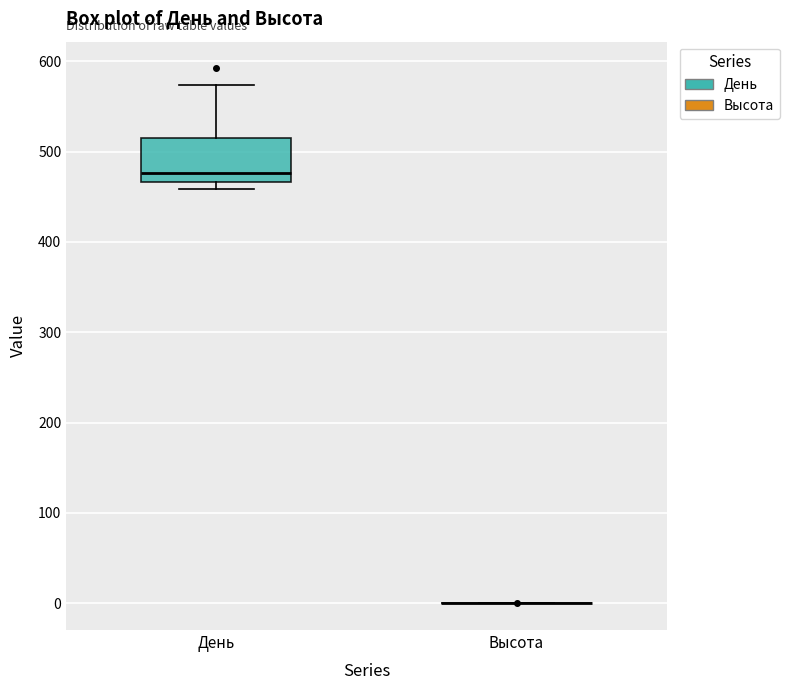

Reading left to right, transcribe this box plot: for each box, give where its median line is, the range the box spans, and where its two whiskers end, as read against the y-axis. The values are not printed on the chart, so give them approximately, as read against the axis.

День: median 480, box 470 to 520, whiskers 460 to 570
Высота: box collapsed to a line at 0, whiskers 0 to 0